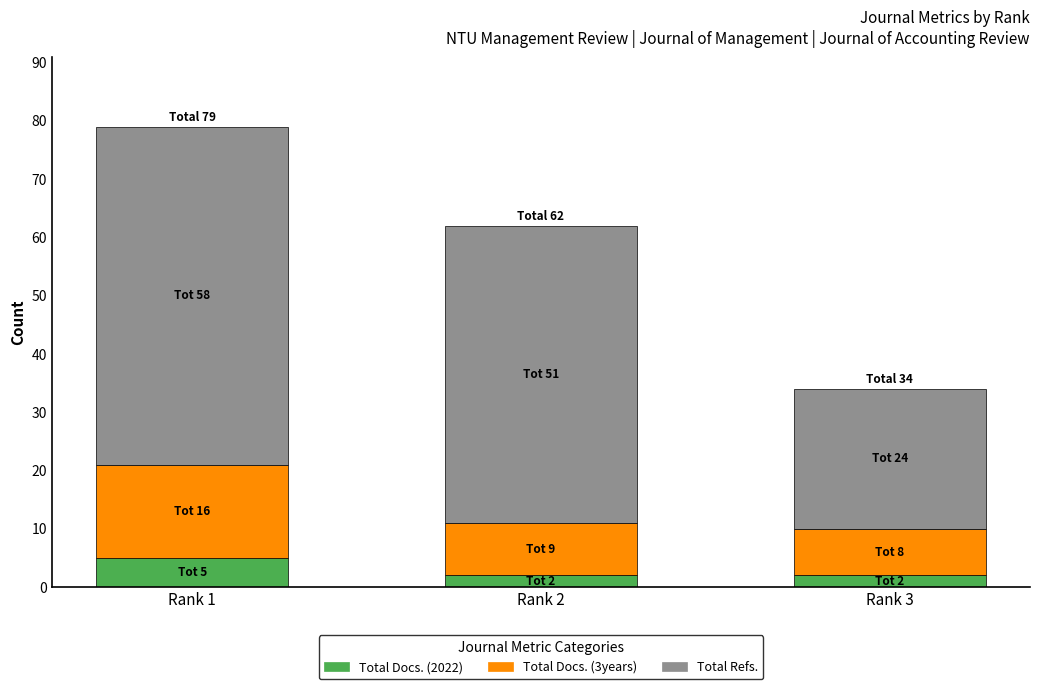

What is the sum of all Total Docs. (2022) values?

9